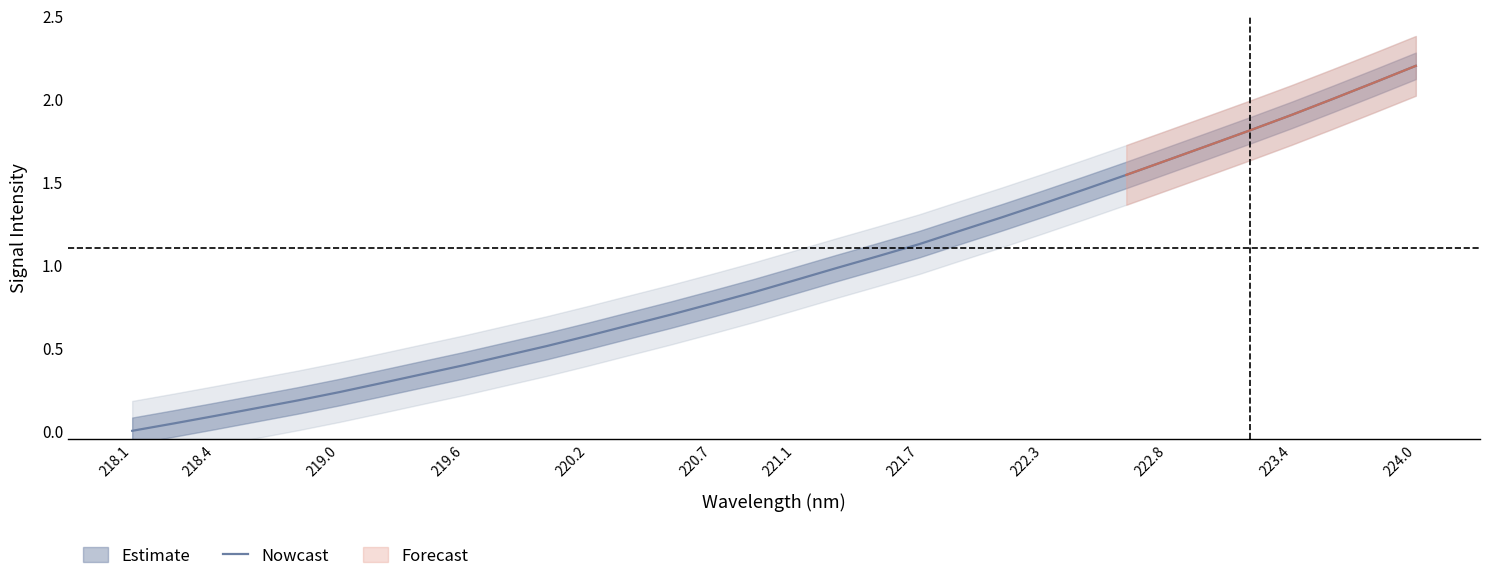

What is the maximum value for Nowcast?

2.2